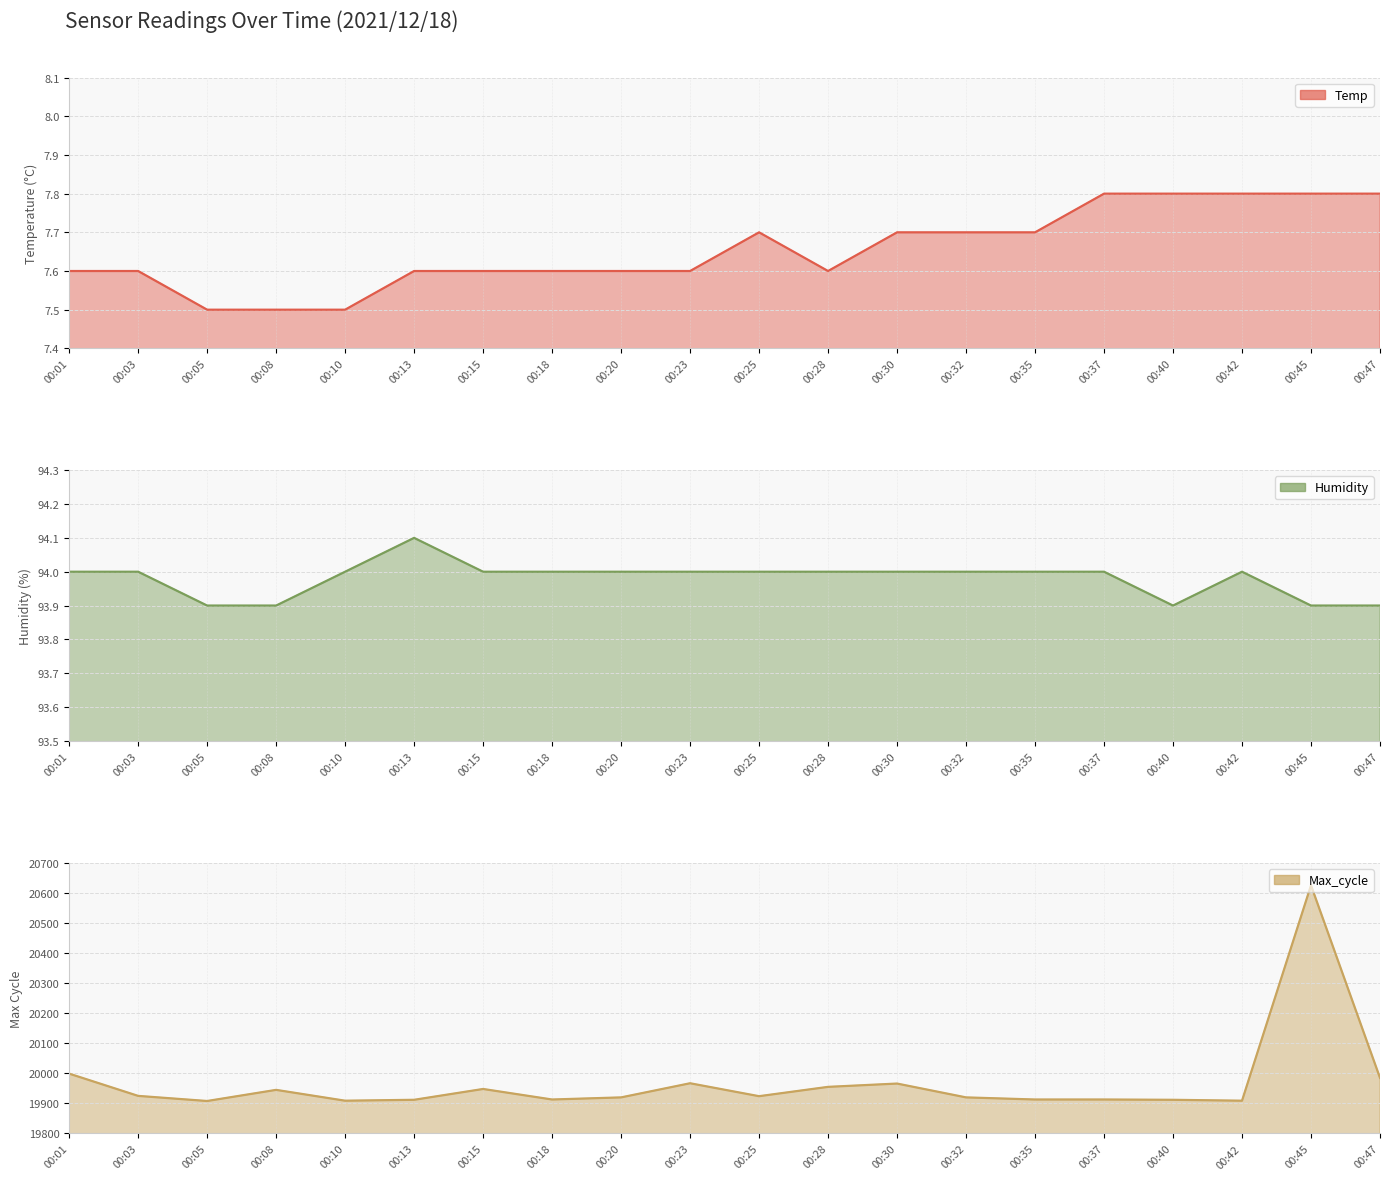

What is the sum of the Humidity values at 00:23 and 00:13?

188.1